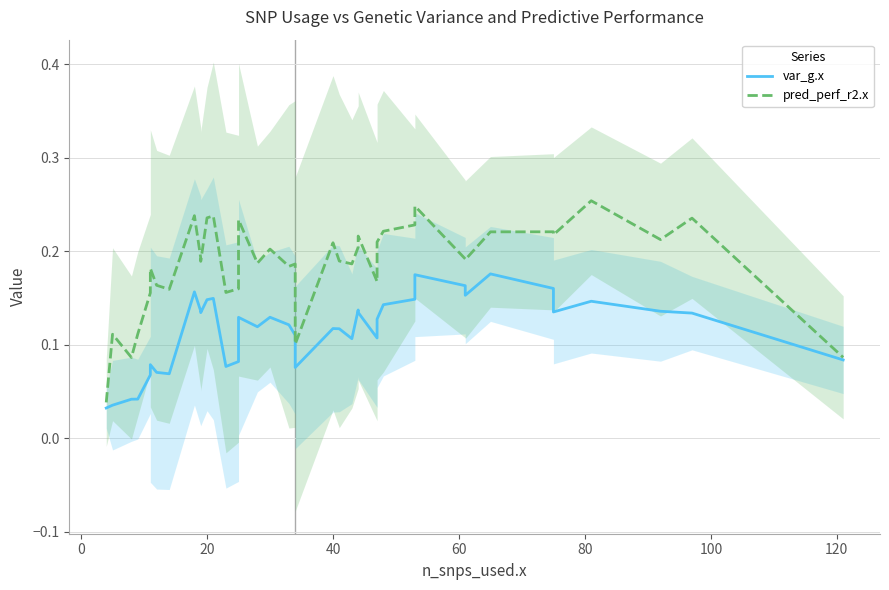

Rank the series at 40 from lowest to highest value.

var_g.x, pred_perf_r2.x